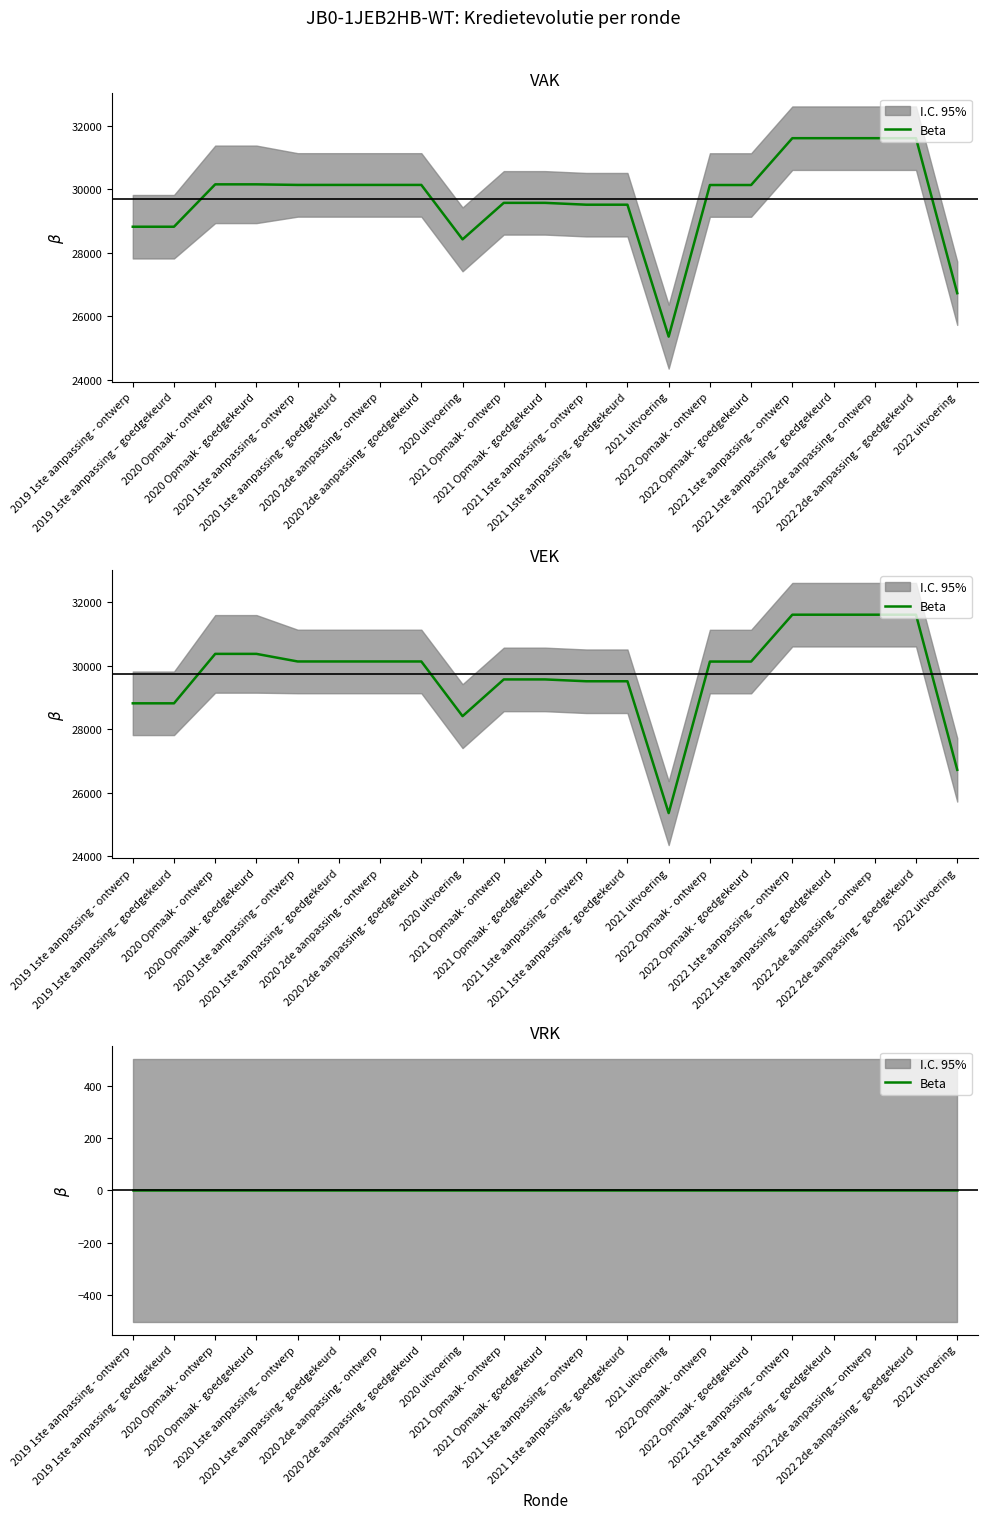

What is the sum of the VAK values at 2022 2de aanpassing – ontwerp and 2021 Opmaak - ontwerp?

61167